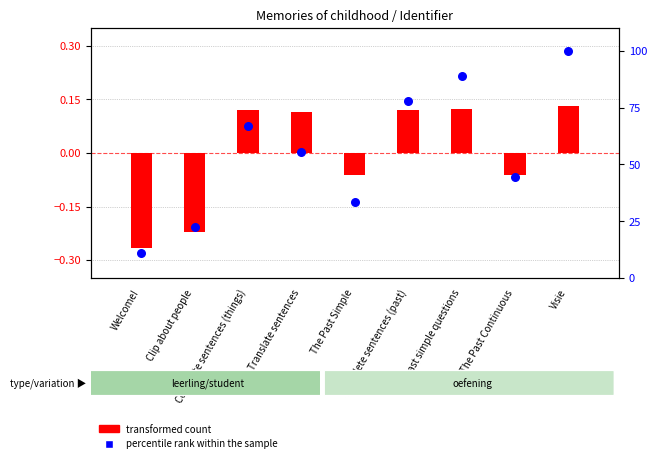

At how many categories does at least one series exceed 22?

8